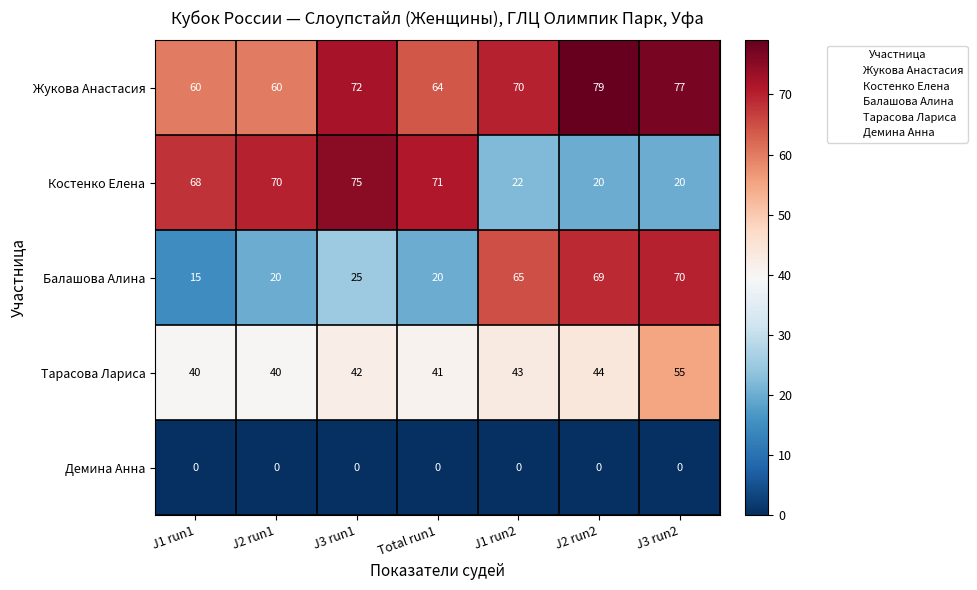

What is the total value across all series at J1 run2?

200